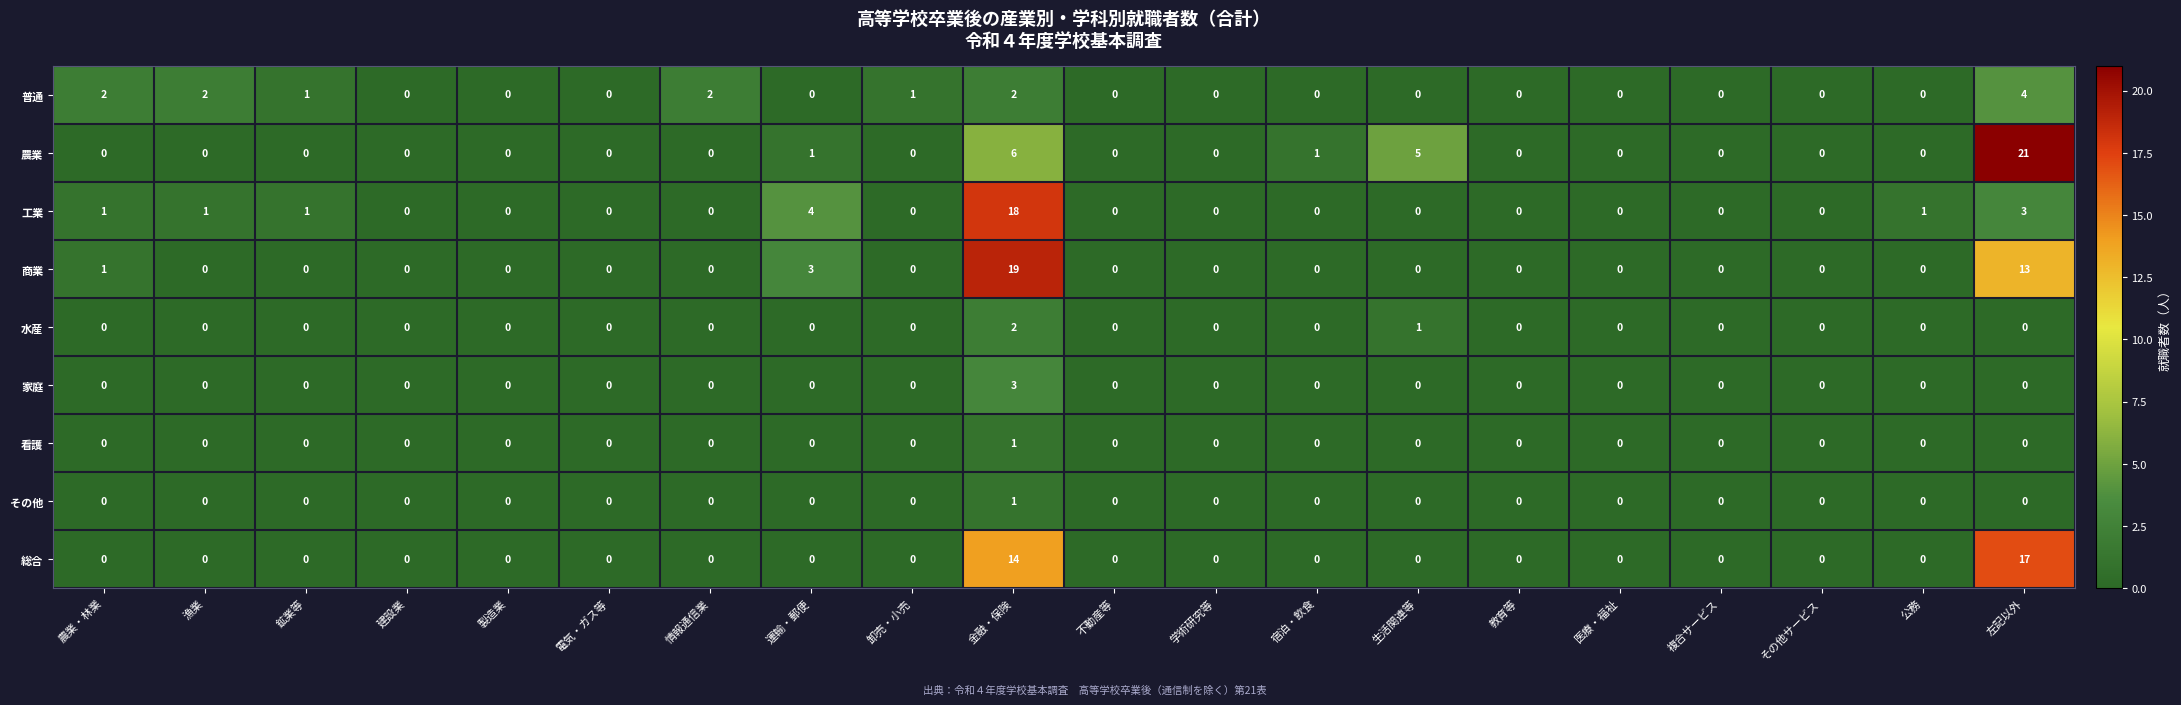

Which series changed the most between 学術研究等 and 宿泊・飲食?

農業